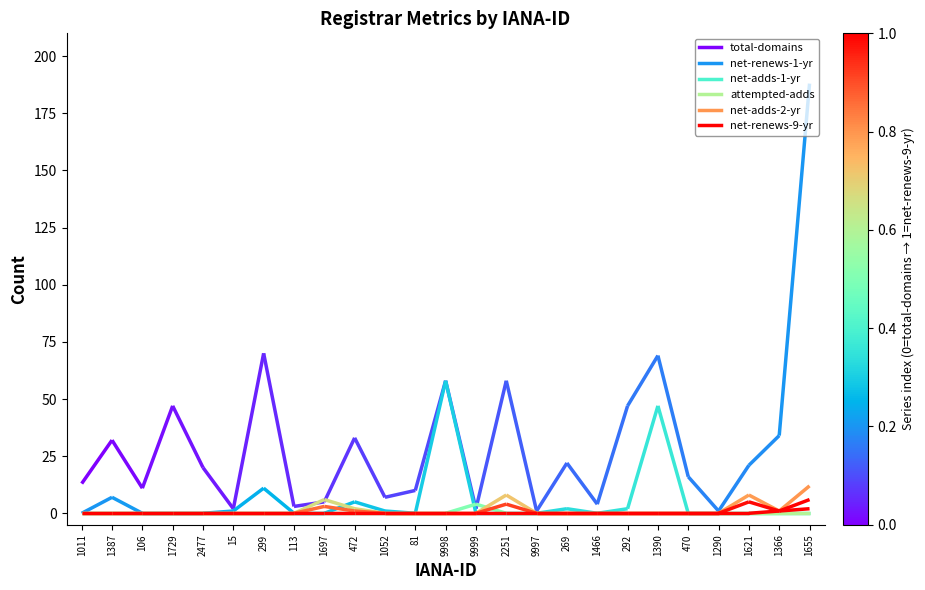

What is the label of the 12th point from the left?

81